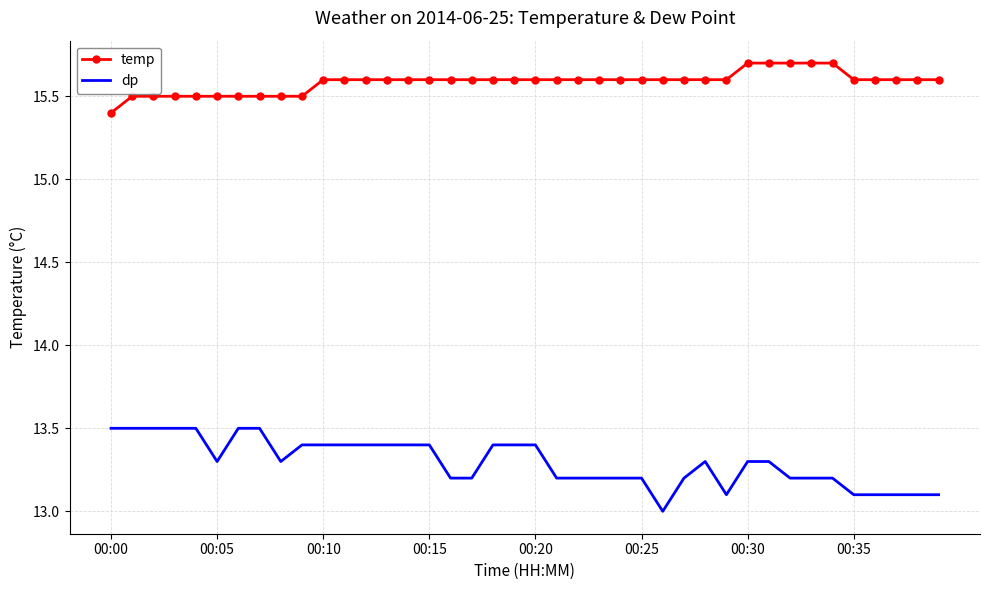

What is the highest value of the dp series?

13.5